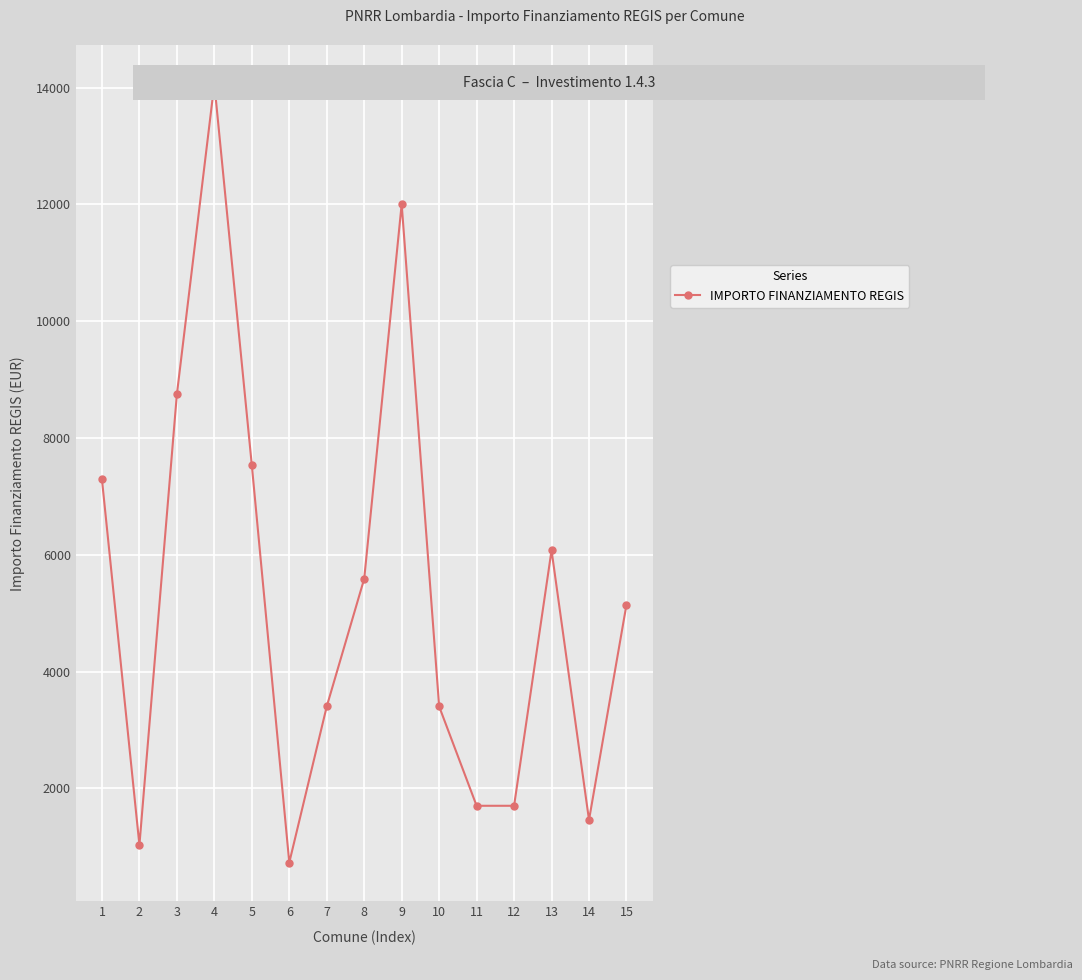

Reading left to right, transcribe all the data shown in this chart.

1=7290	2=1029	3=8748	4=14063	5=7533	6=729	7=3402	8=5589	9=12005	10=3402	11=1701	12=1701	13=6075	14=1458	15=5145